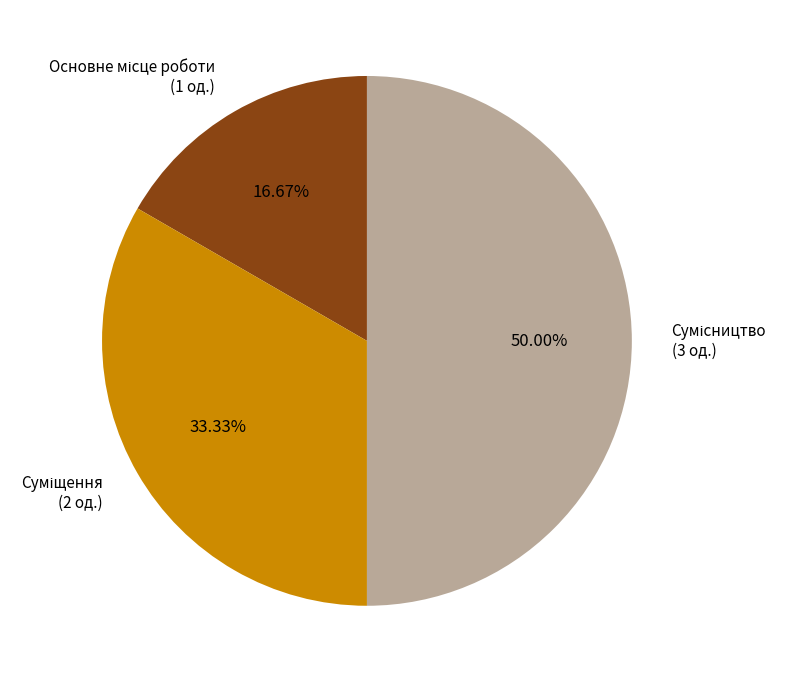

What is the change in value from Суміщення to Сумісництво?

+1